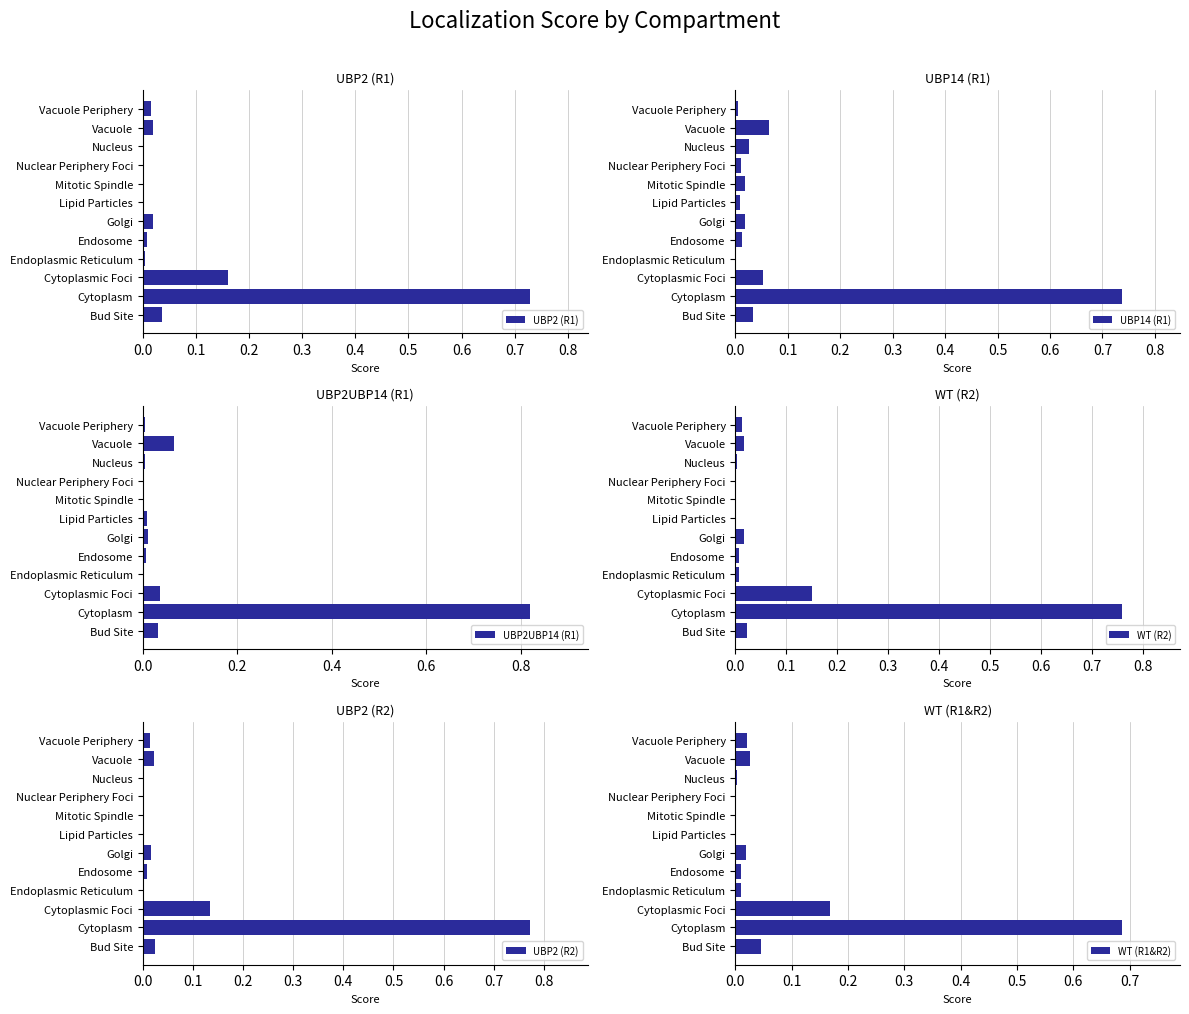

How many groups of bars are there?

12